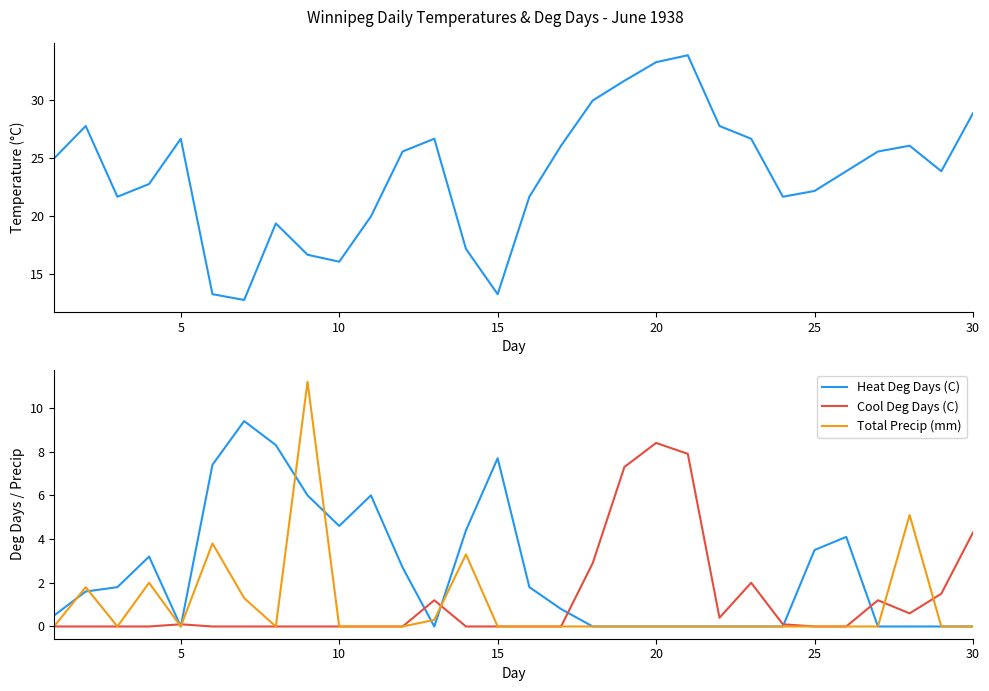

How many lines are shown in the chart?

4